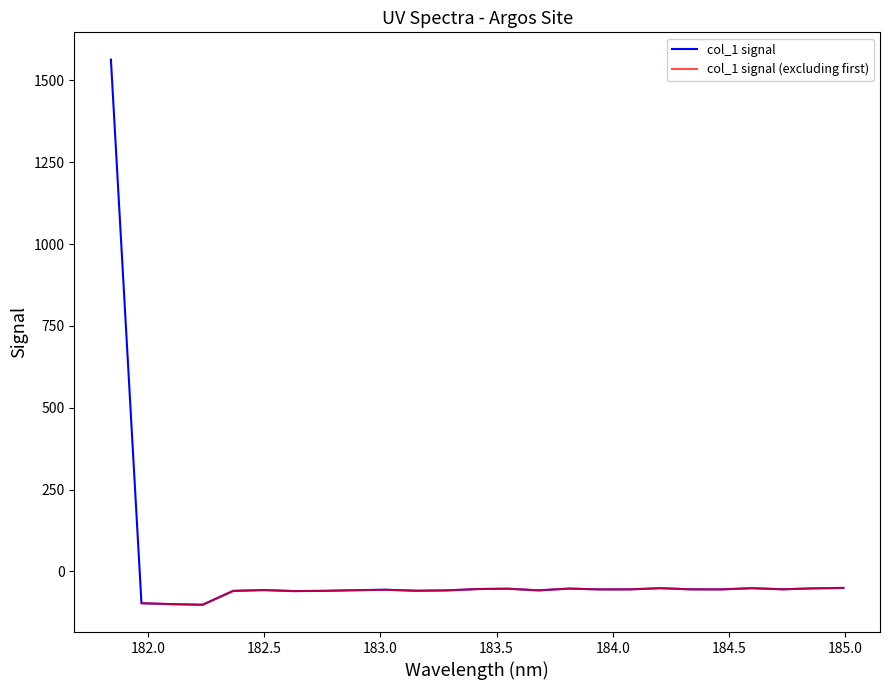

What is the change in value from 182.6299929592 to 184.5979655002?

+8.9